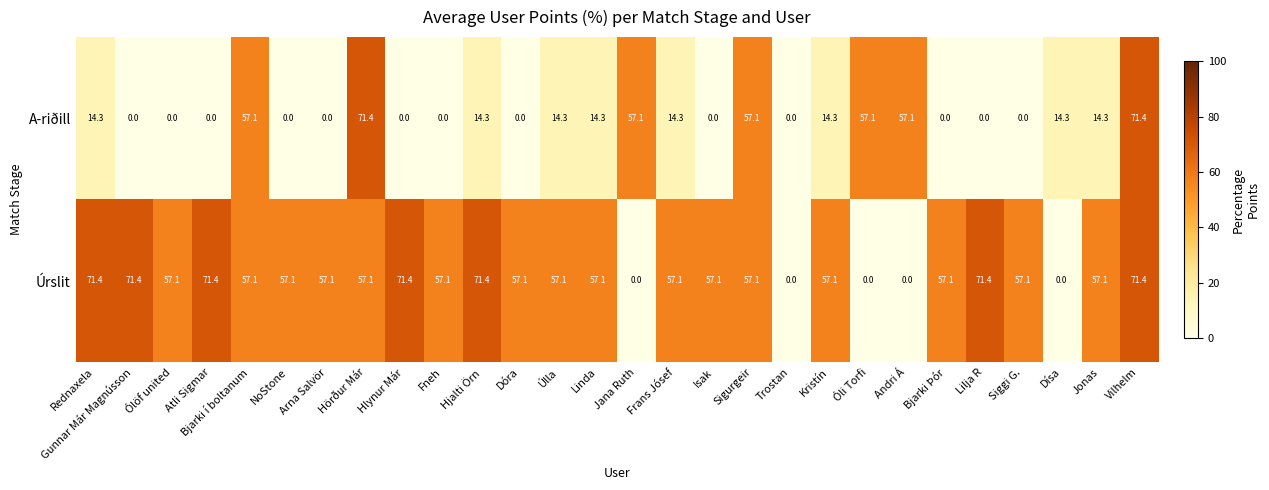

The value of Úrslit at Bjarki í boltanum is 57.1. True or false?

True